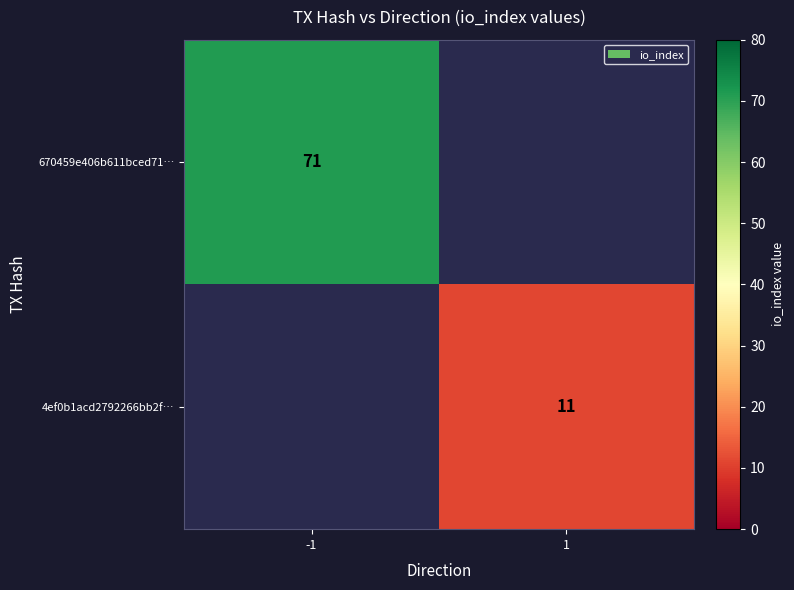

What is the spread (max minus min) of values at 1?

11